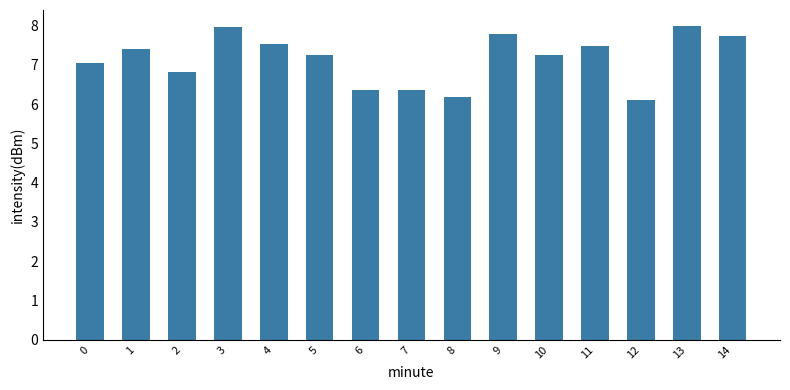

Reading left to right, transcribe all the data shown in this chart.

0=7.1	1=7.4	2=6.8	3=8.0	4=7.5	5=7.3	6=6.4	7=6.4	8=6.2	9=7.8	10=7.3	11=7.5	12=6.1	13=8.0	14=7.7